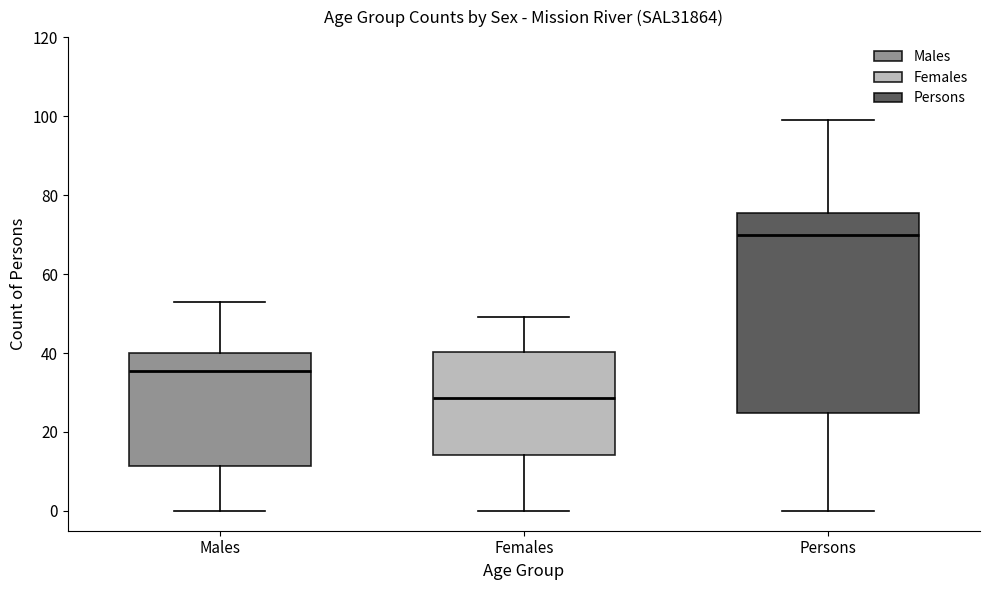

Where is the lower edge of the box for Females on the y-axis? The values are not printed on the chart, so give them approximately, as read against the axis.

14